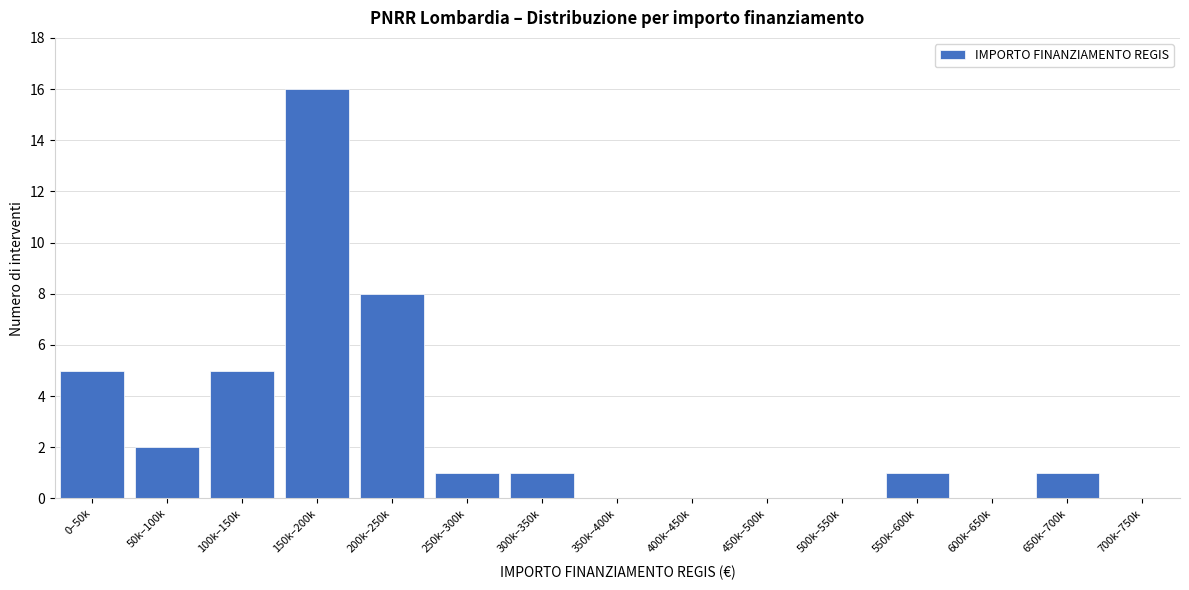

Reading left to right, extract all data points from this chart.

0–50k=5	50k–100k=2	100k–150k=5	150k–200k=16	200k–250k=8	250k–300k=1	300k–350k=1	350k–400k=0	400k–450k=0	450k–500k=0	500k–550k=0	550k–600k=1	600k–650k=0	650k–700k=1	700k–750k=0